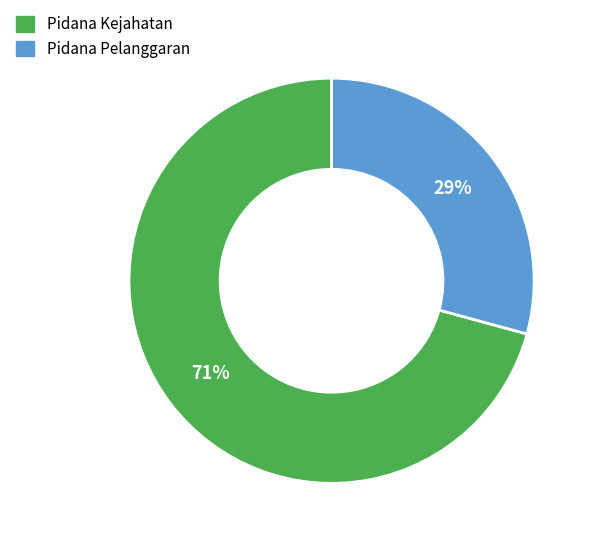

To the nearest percent, what is the average slice percentage?

50%